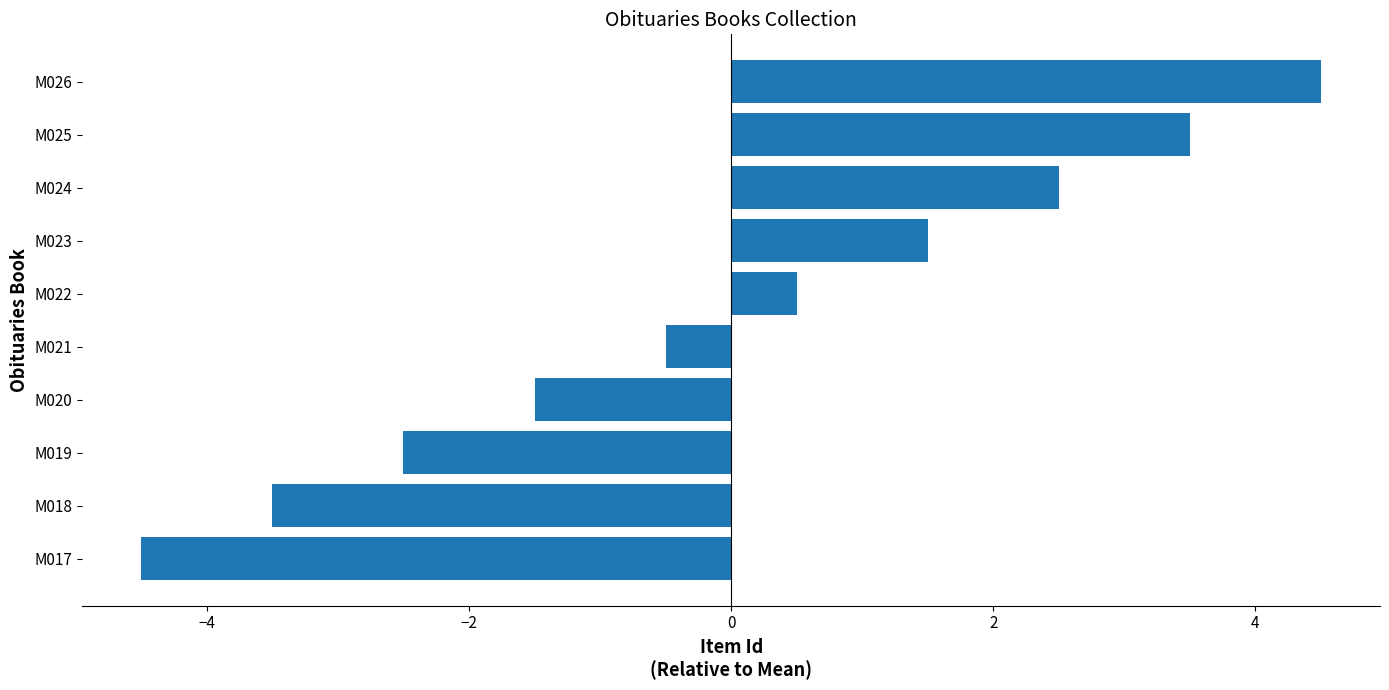

List the labels in order of value, largest first.

M026, M025, M024, M023, M022, M021, M020, M019, M018, M017